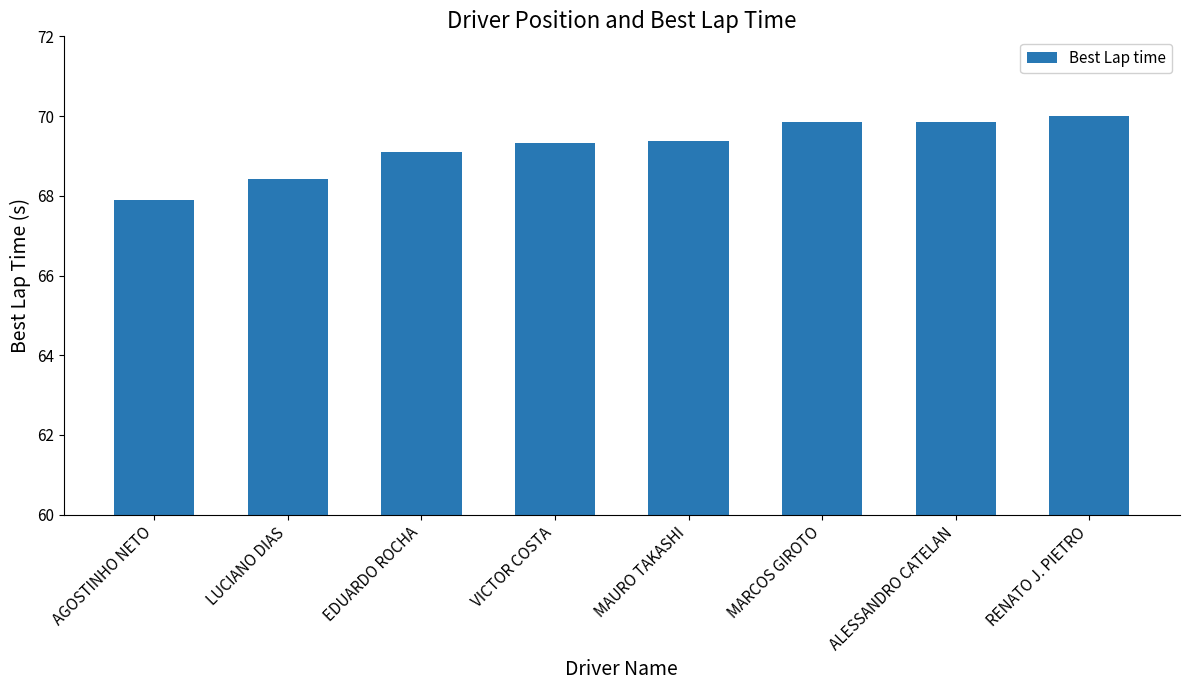

What is the minimum value shown in the chart?

67.9